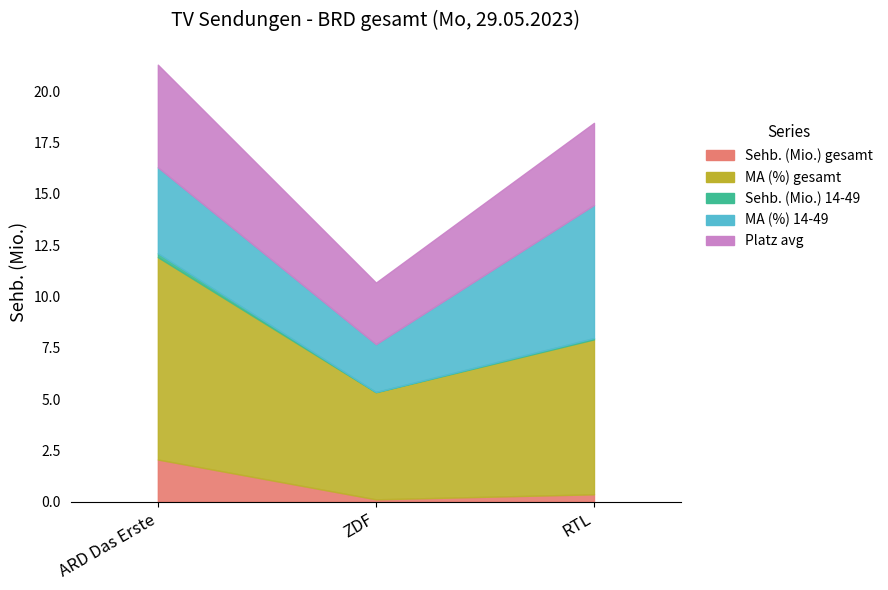

What is the difference between the maximum and minimum values in the Sehb. (Mio.) gesamt series?

1.9